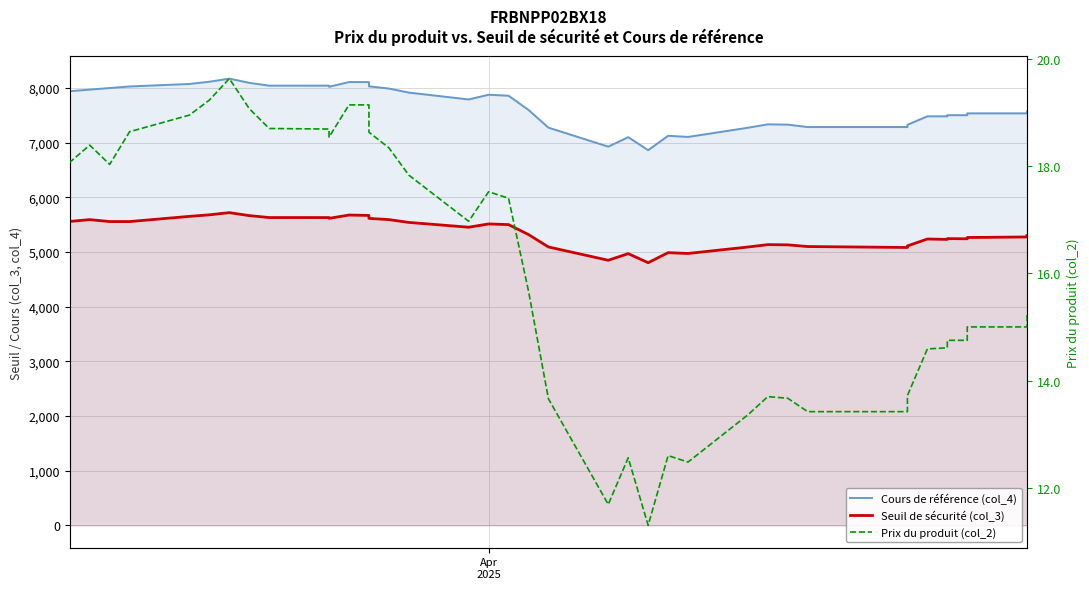

How many interior local valleys does the Prix du produit (col_2) series have?

6